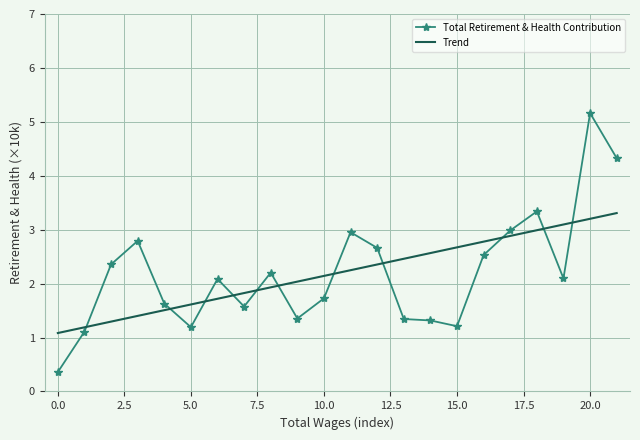

What is the minimum value shown in the chart?

0.4